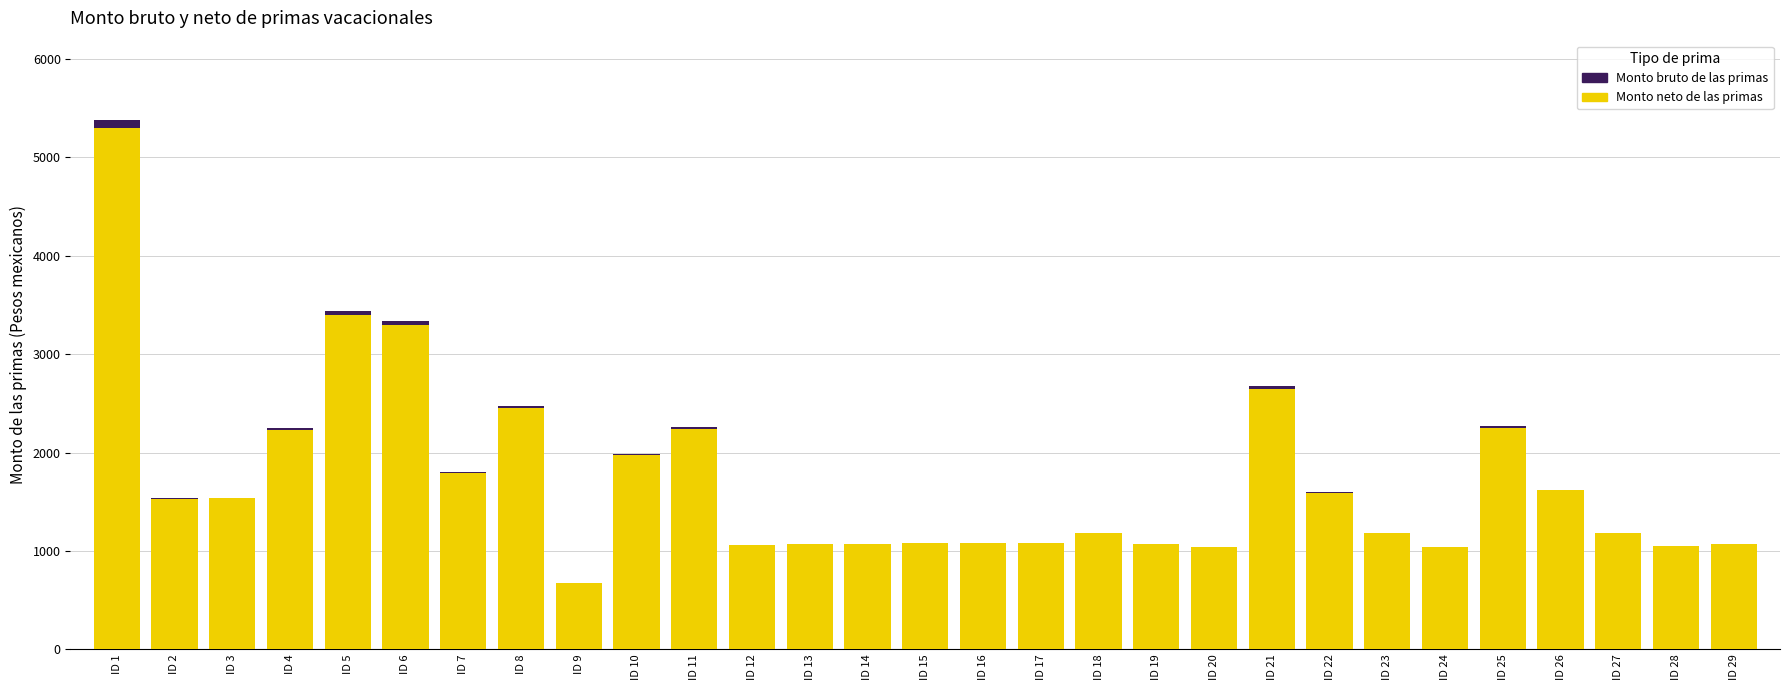

What are all the series names shown in the legend?

Monto bruto de las primas, Monto neto de las primas